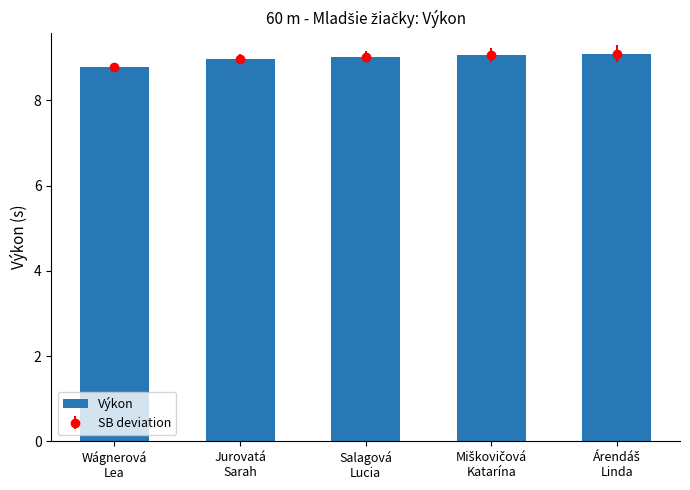

Reading left to right, extract all data points from this chart.

Wágnerová
Lea=8.8	Jurovatá
Sarah=9.0	Salagová
Lucia=9.0	Miškovičová
Katarína=9.1	Árendáš
Linda=9.1